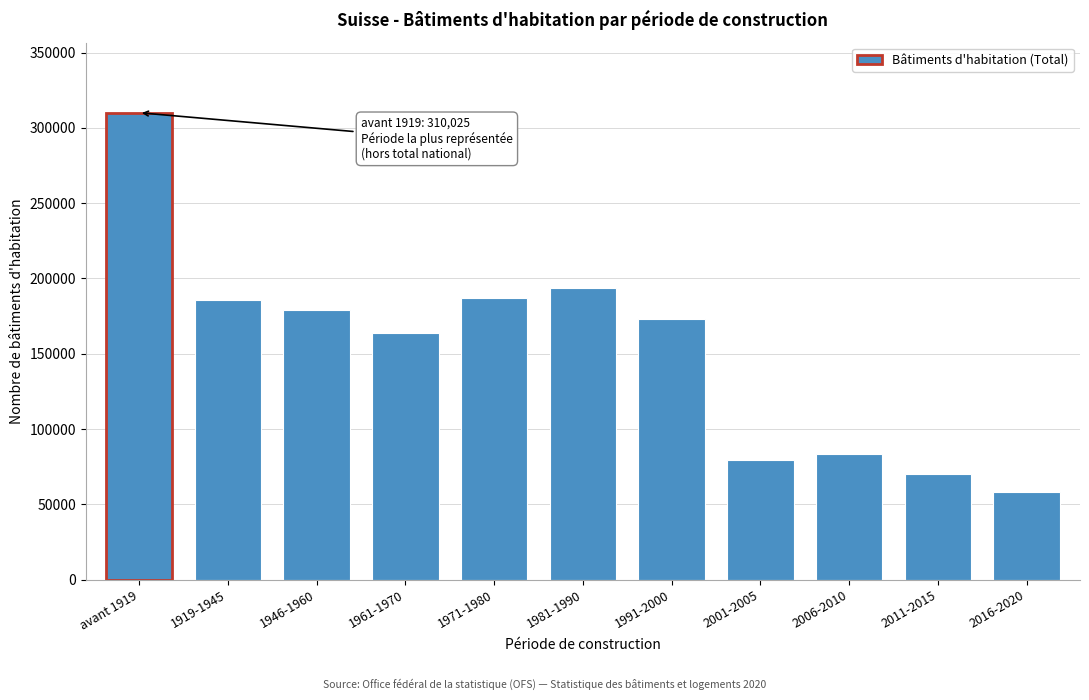

Reading left to right, extract all data points from this chart.

310025	185547	178978	163950	187053	193673	172786	79713	83563	70464	57887